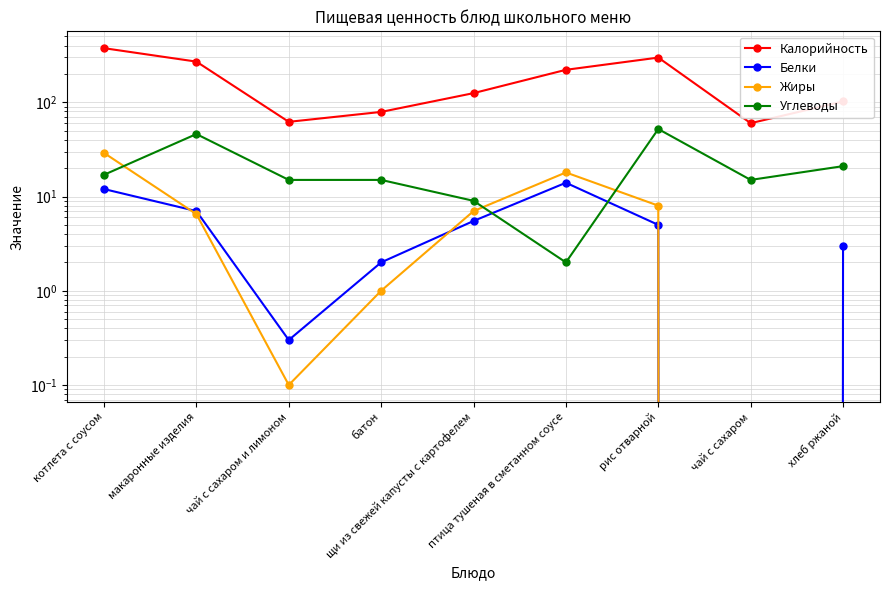

Where is the first local minimum for Калорийность?

чай с сахаром и лимоном